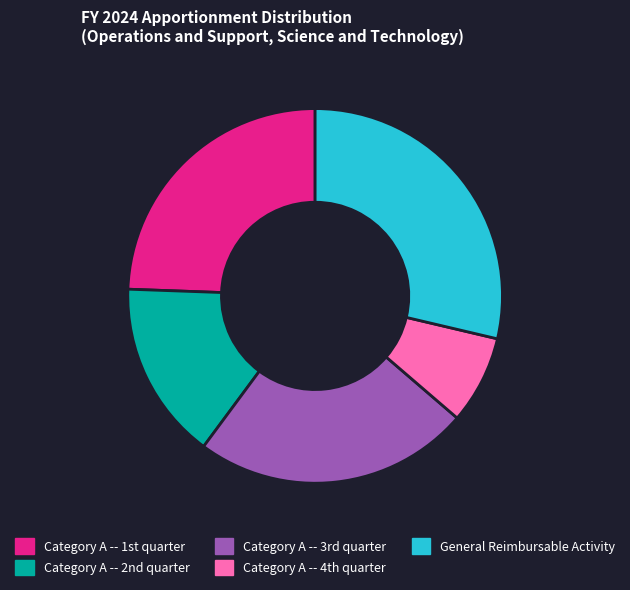

Is there a majority slice in this chart?

No